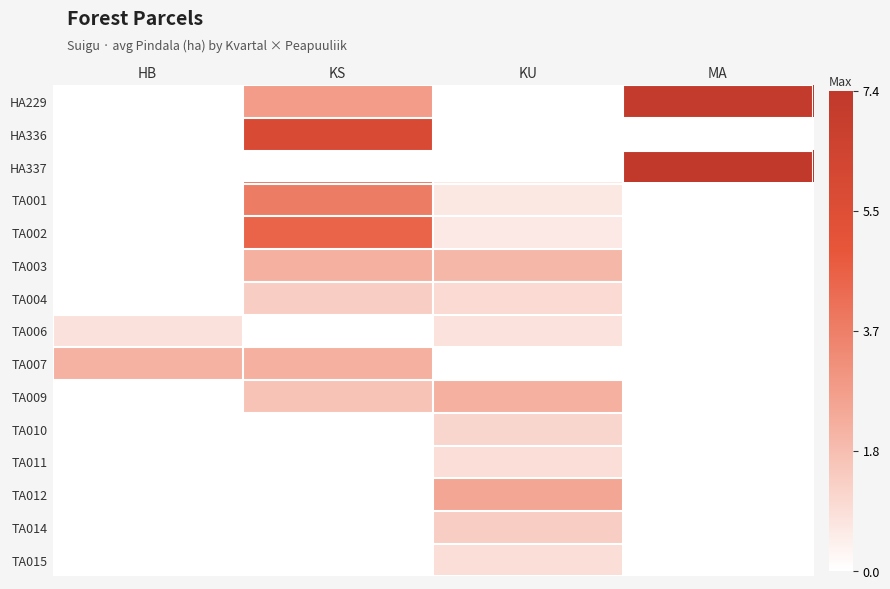

Count the number of categories in the chart.

4